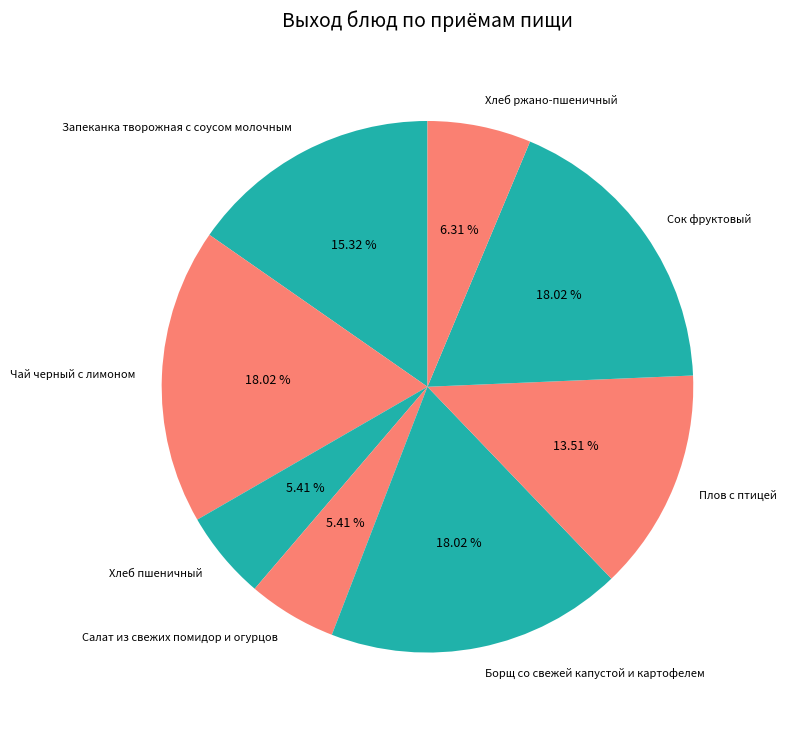

To the nearest percent, what portion does Хлеб пшеничный represent?

5%